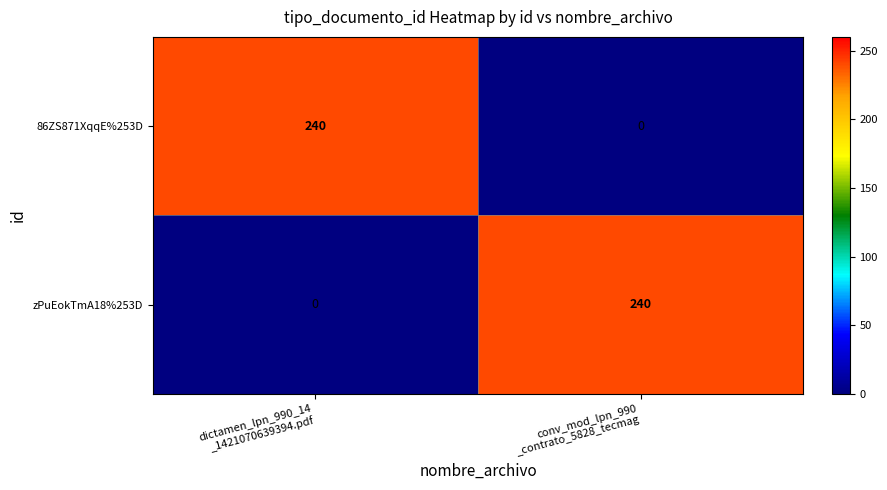

Reading left to right, what are all the values shown in this chart?

86ZS871XqqE%253D: 240	0
zPuEokTmA18%253D: 0	240